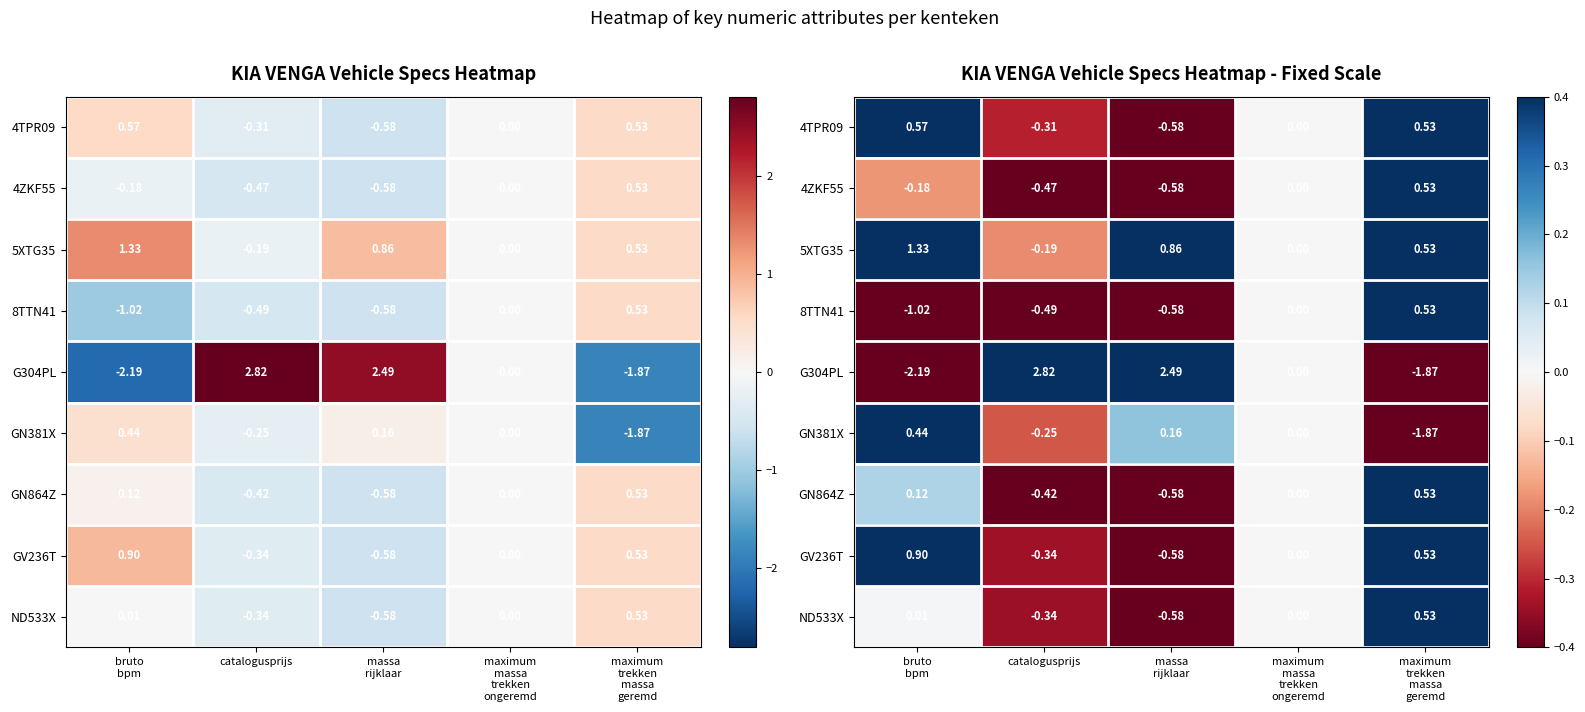

What is the spread (max minus min) of values at bruto
bpm?

3.5